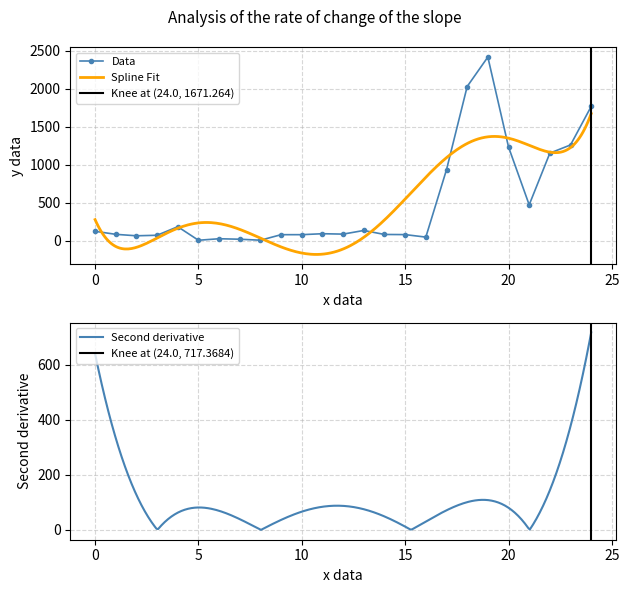

What is the maximum value shown in the chart?

2415.2